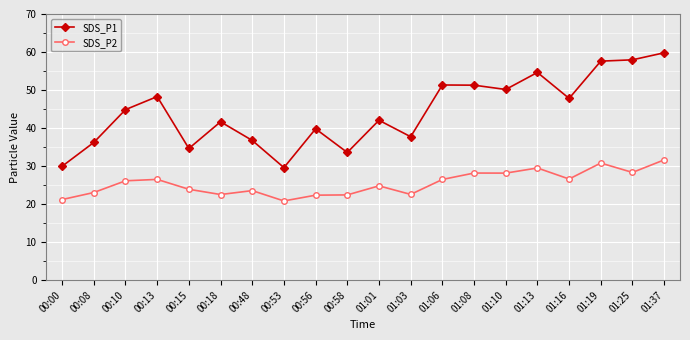

At which category does the chart reach its peak across all series?

01:37